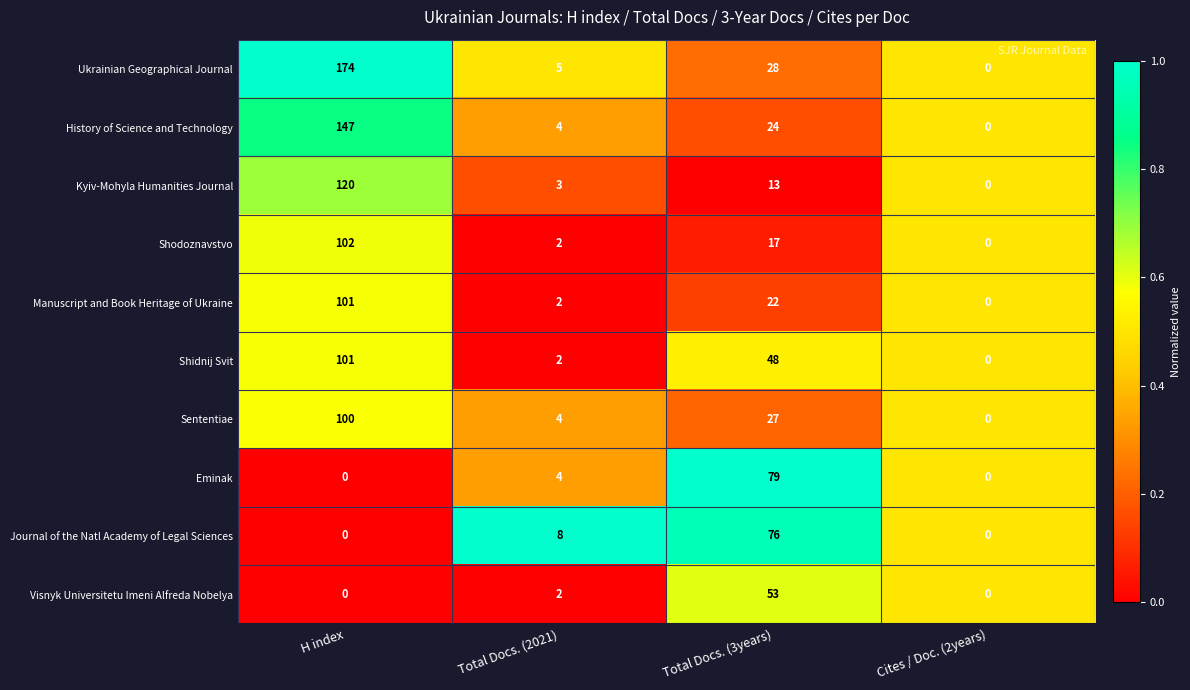

Is the value of Journal of the Natl Academy of Legal Sciences at Total Docs. (3years) greater than the value of Sententiae at Cites / Doc. (2years)?

Yes